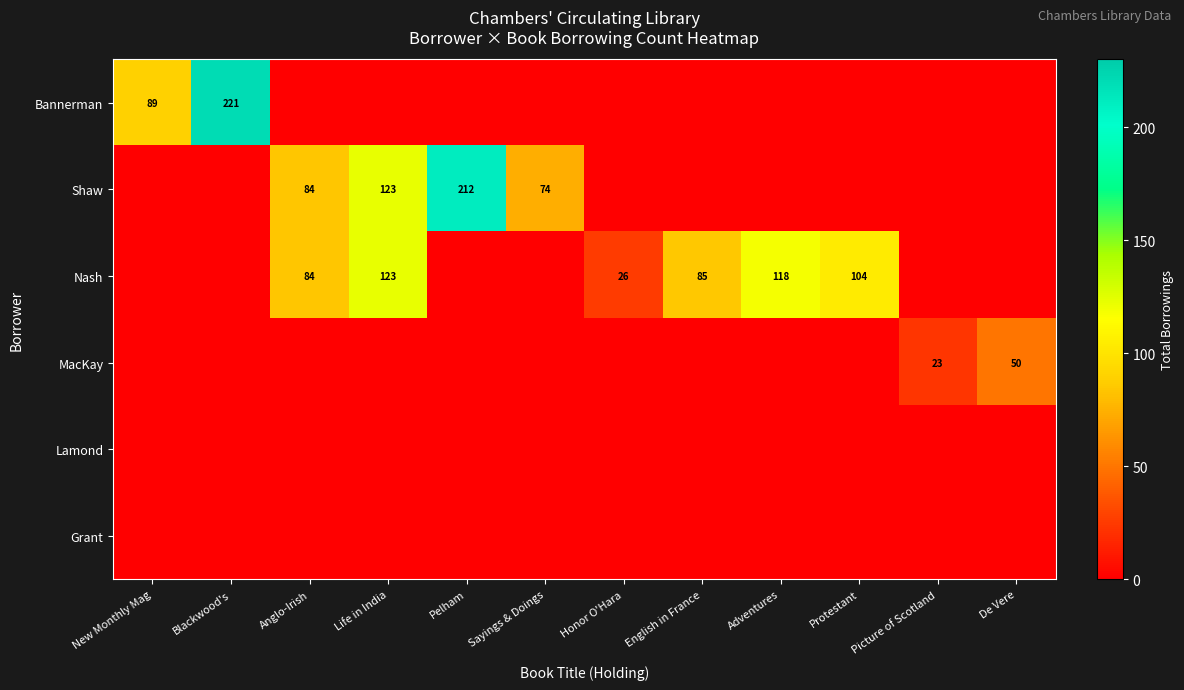

Which series changed the most between Anglo-Irish and Pelham?

Shaw